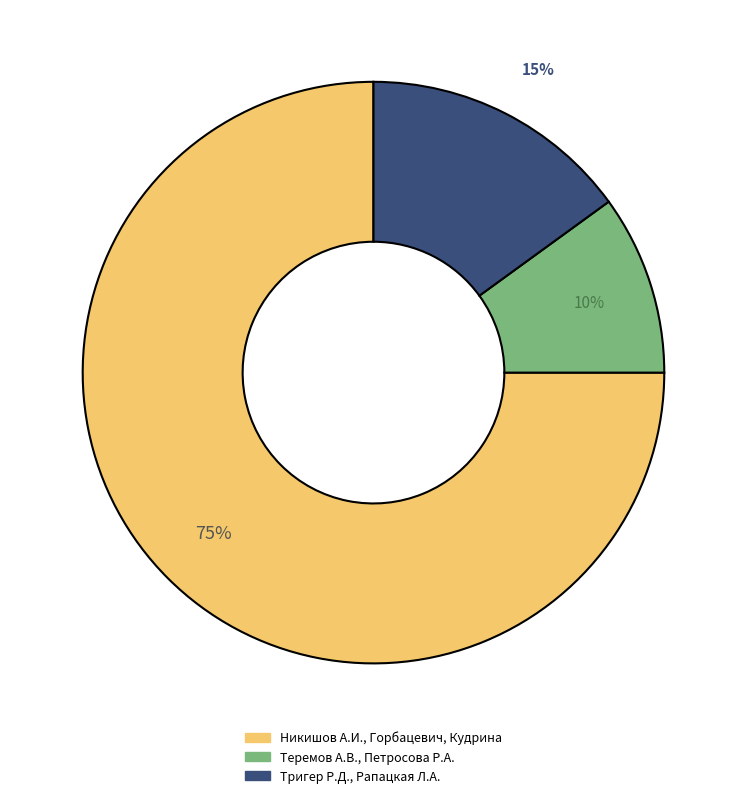

To the nearest percent, what is the average slice percentage?

33%